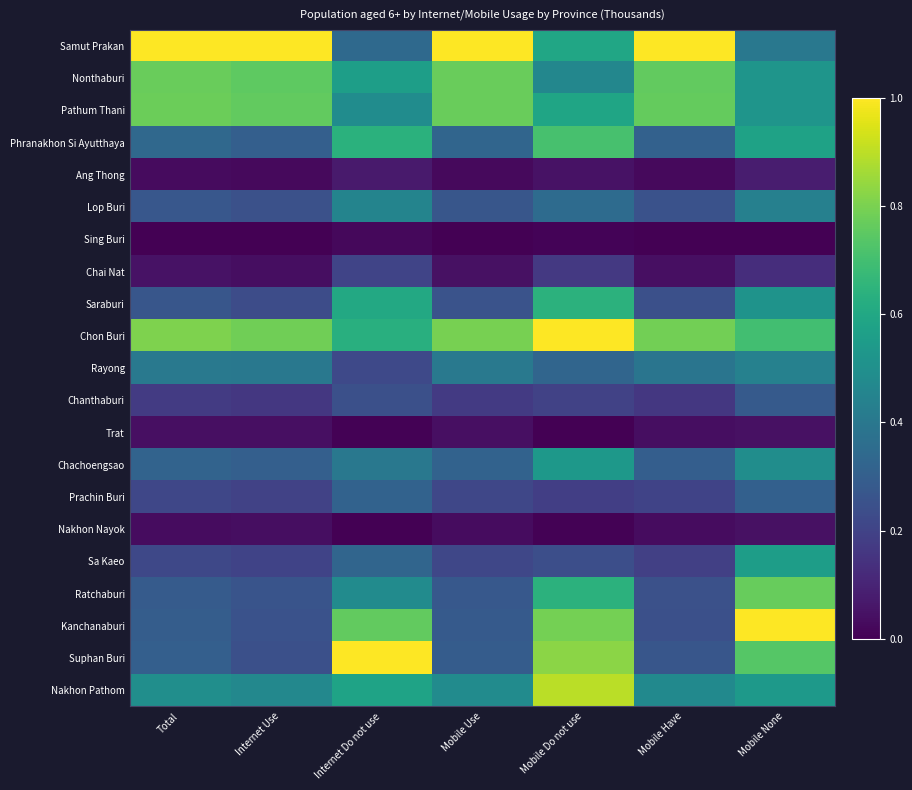

At which category is the sum across all series the highest?

Mobile Do not use